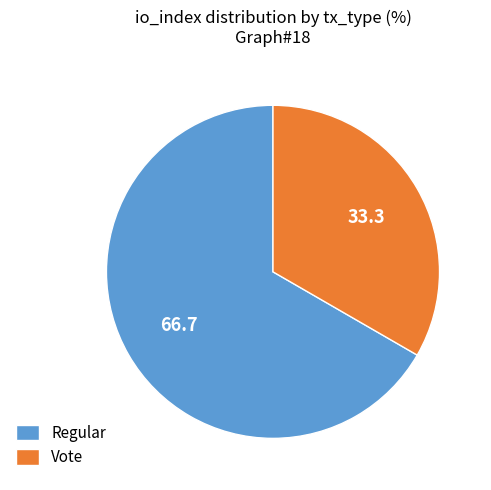

Is the sum of Vote and Regular greater than half?

Yes